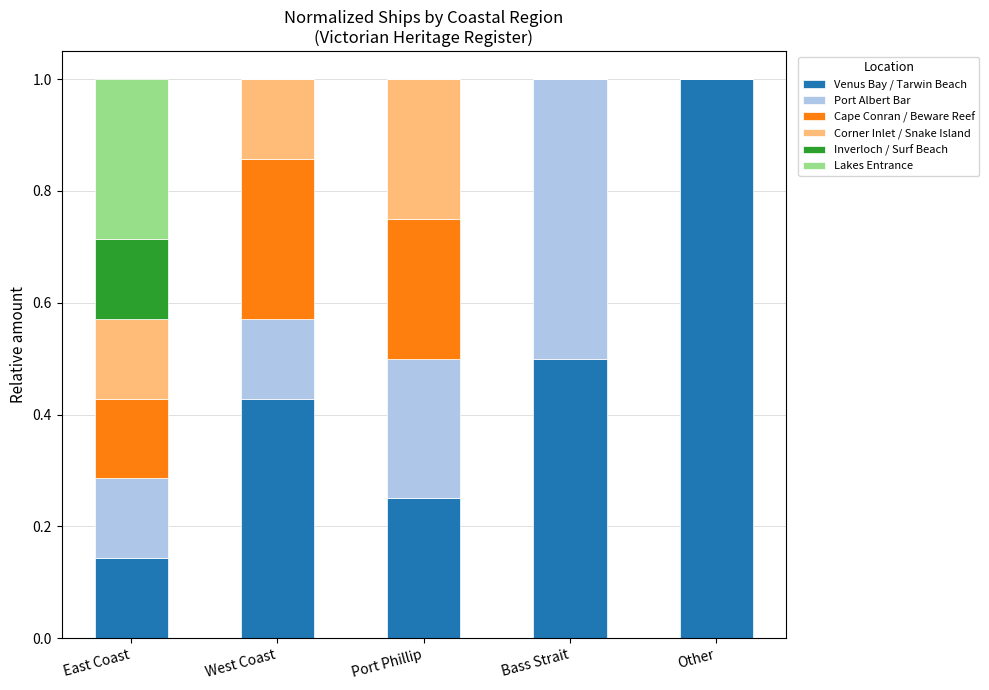

What is the total value across all series at Port Phillip?

1.0